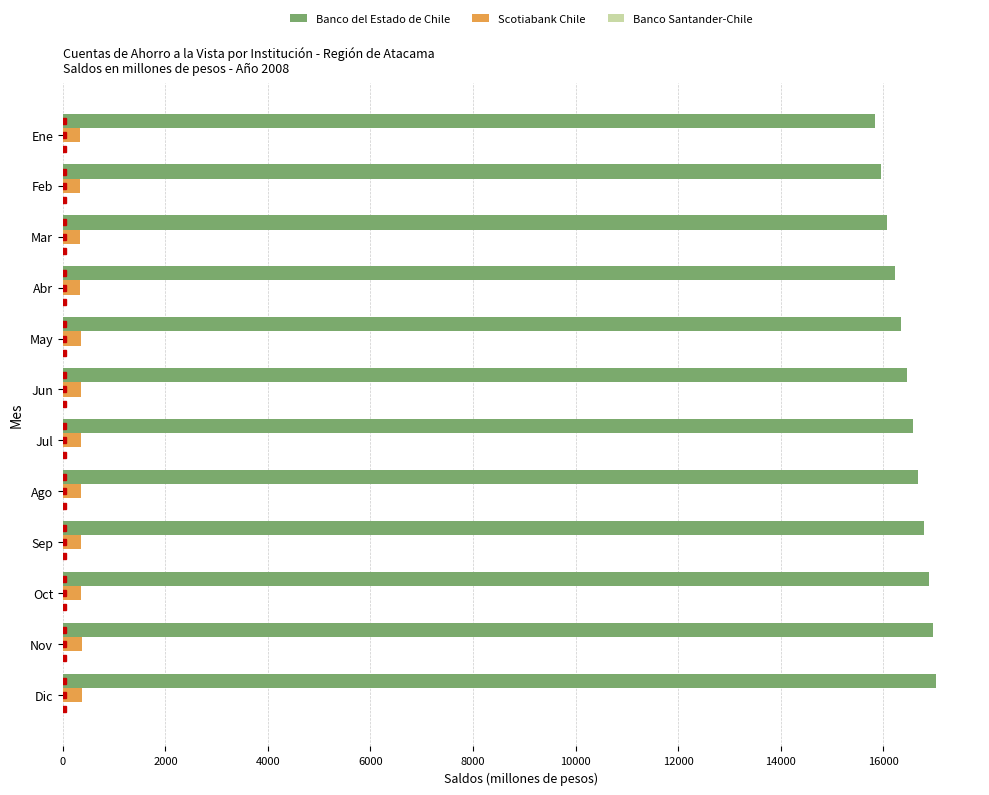

What is the maximum value shown in the chart?

17039